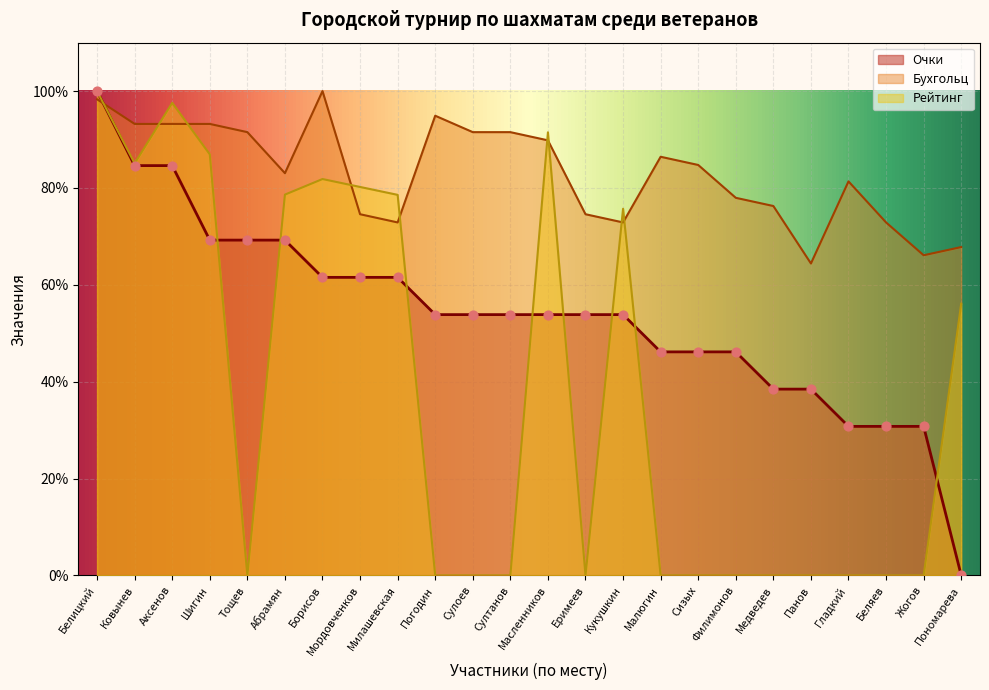

Which series has the widest spread of Y values?

Очки